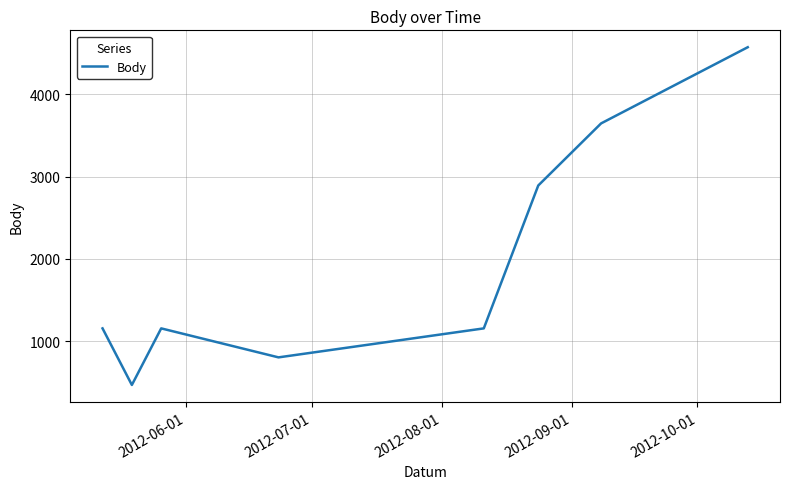

What is the smallest value displayed?

469